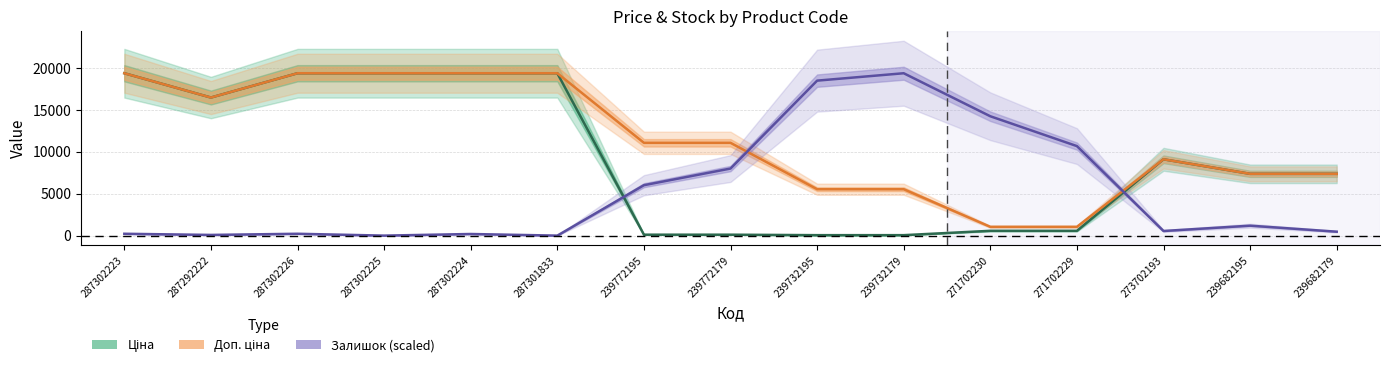

True or false: Ціна has more than 0 interior local peaks.

True